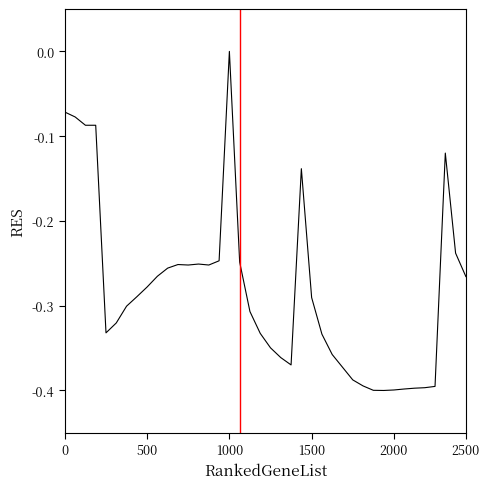

What is the difference between the maximum and minimum values?

0.4